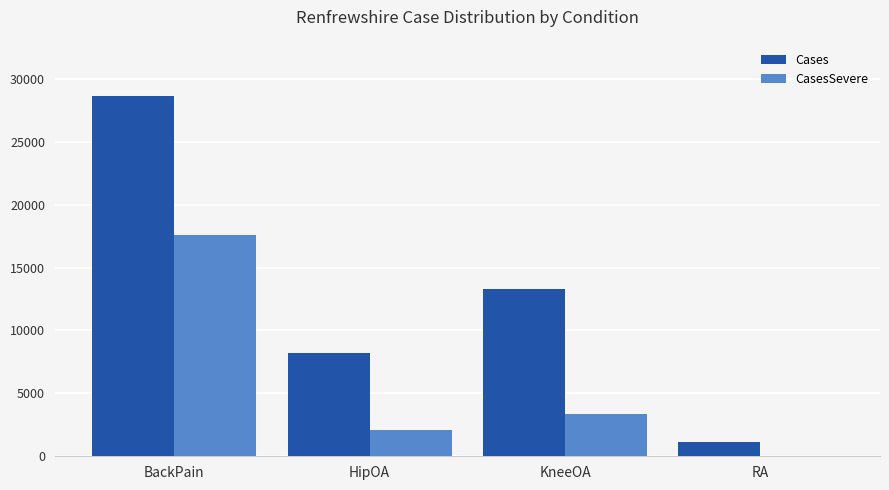

Are the bars grouped side by side (vs. stacked)?

Yes